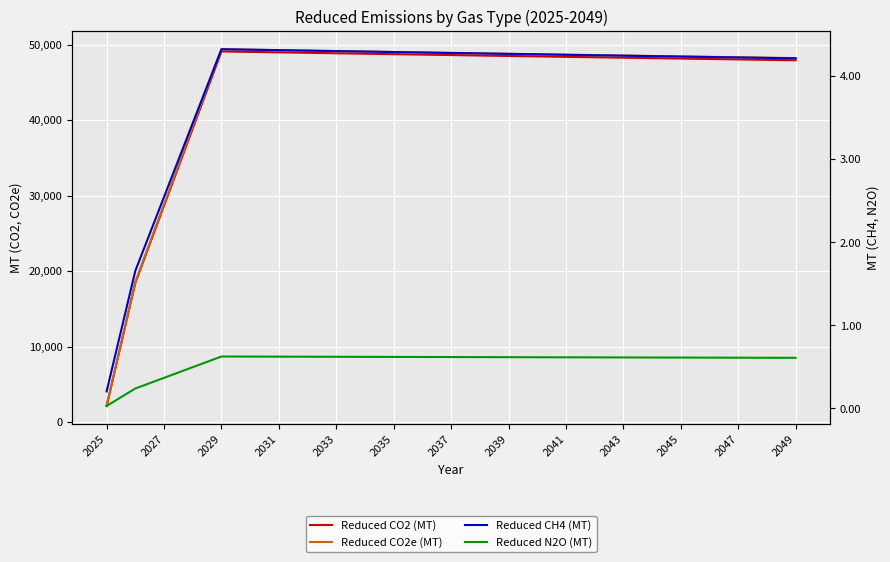

What is the total value across all series at 2035?

98393.9